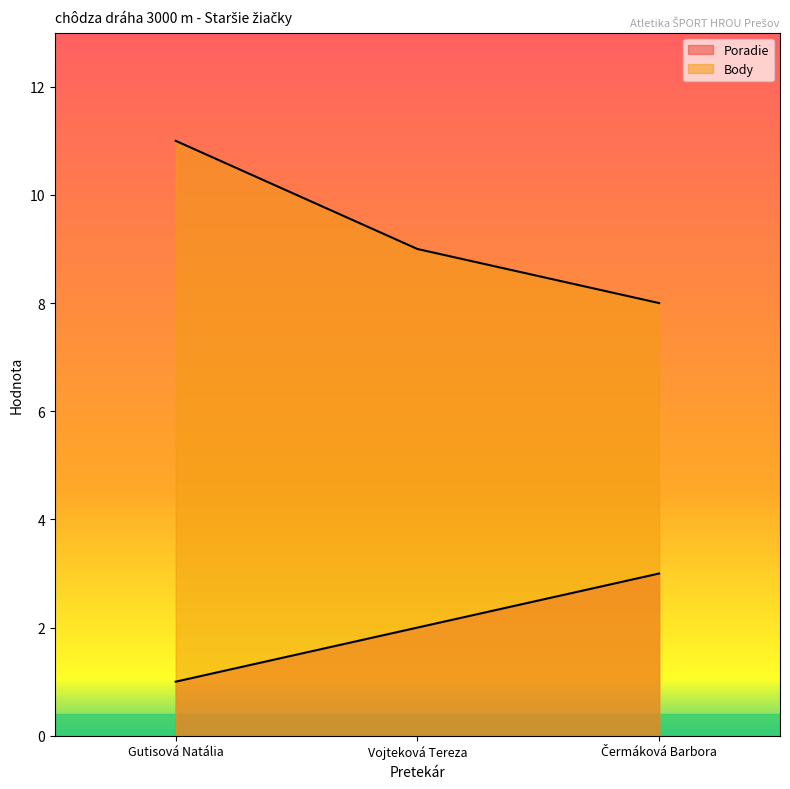

The Body series shows 11 at Gutisová Natália. True or false?

True